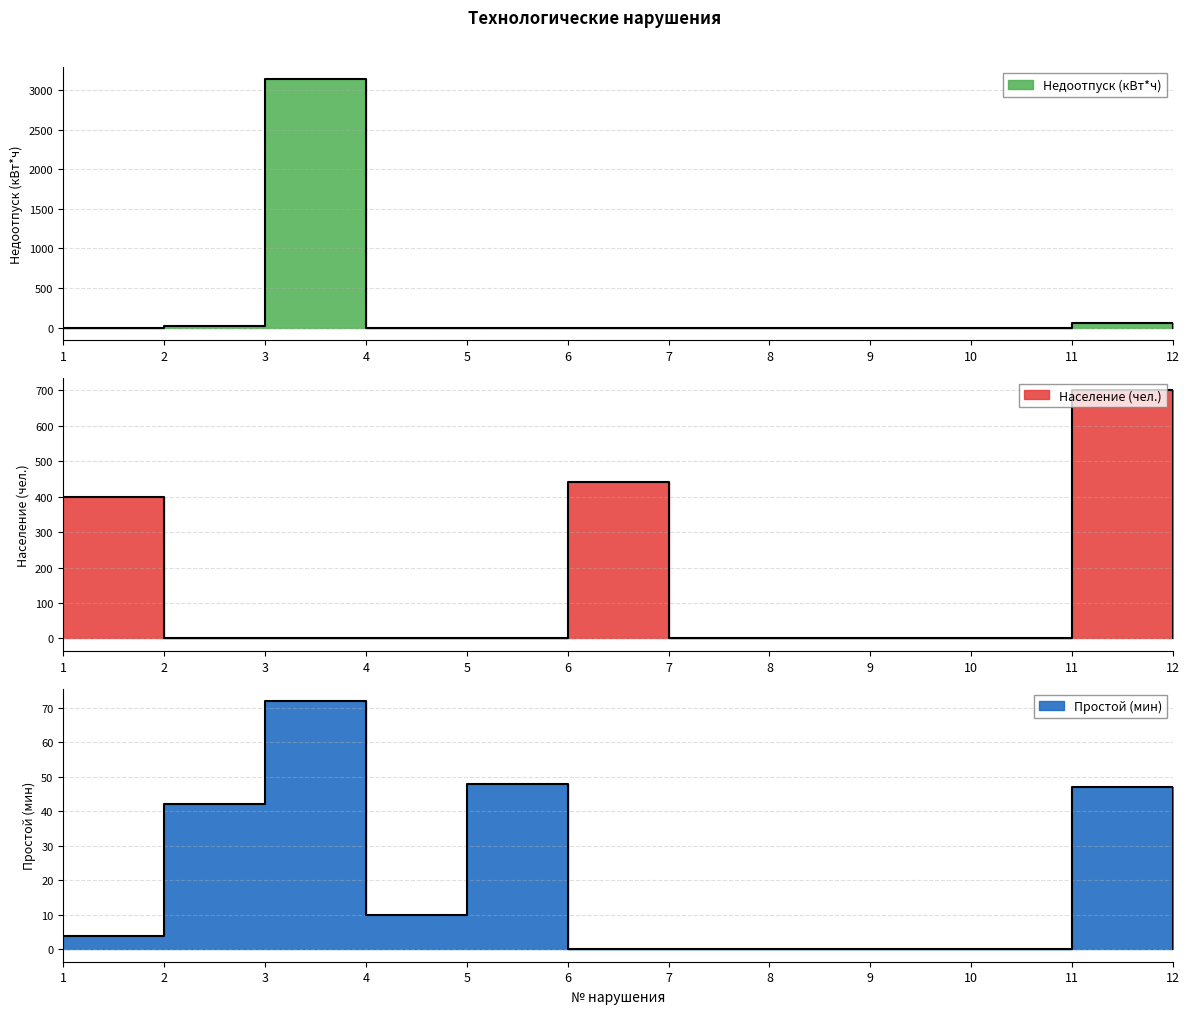

What is the total value across all series at 1?

406.0